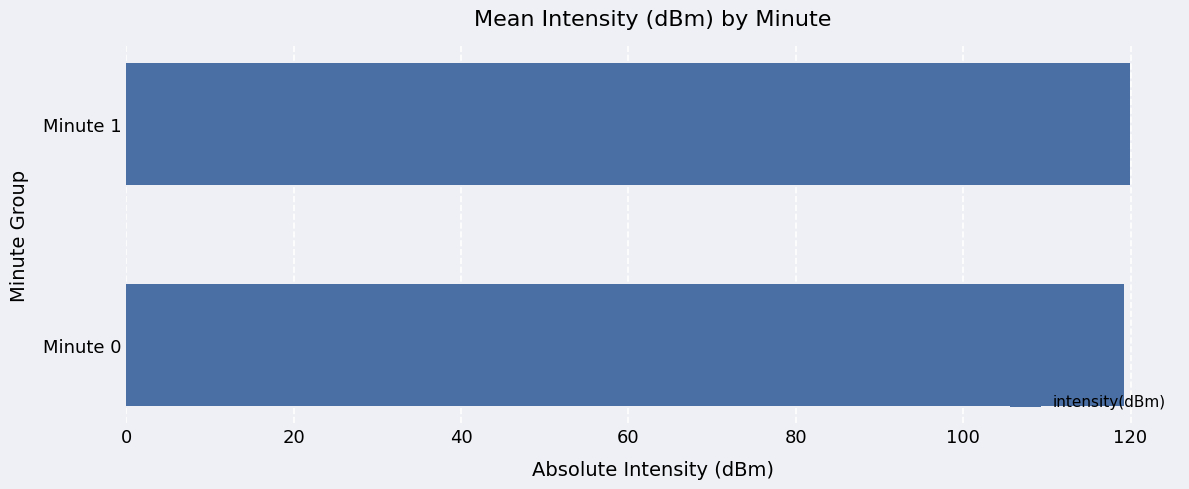

Reading bottom to top, transcribe all the data shown in this chart.

119.2	119.9